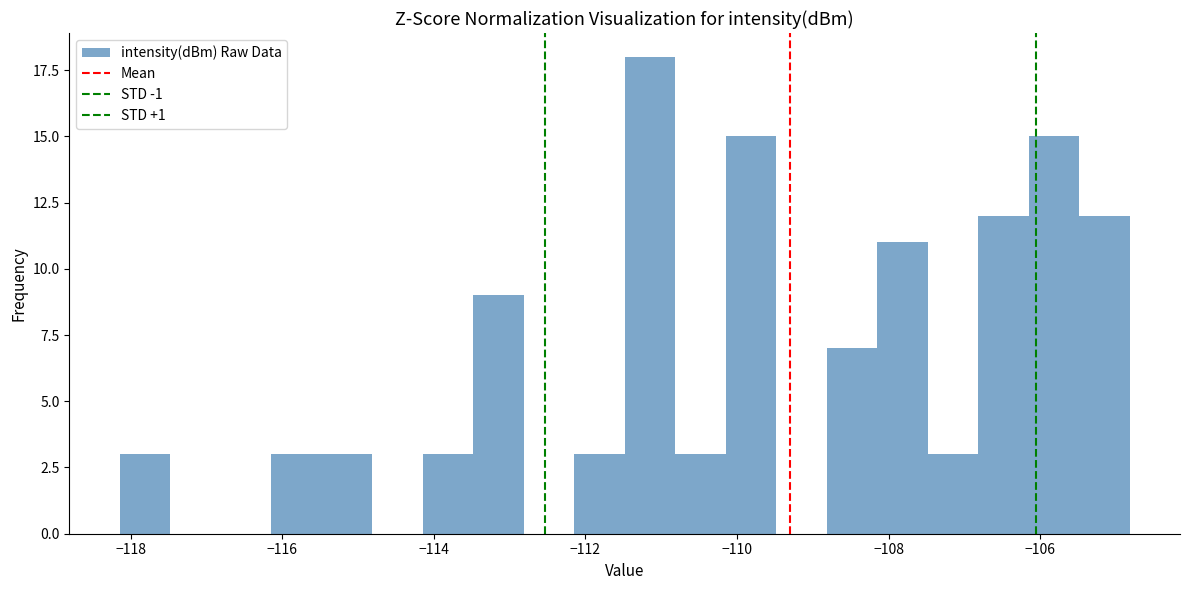

Read against the x-axis, roughly where is the centre of the tallest bar?

-111.2